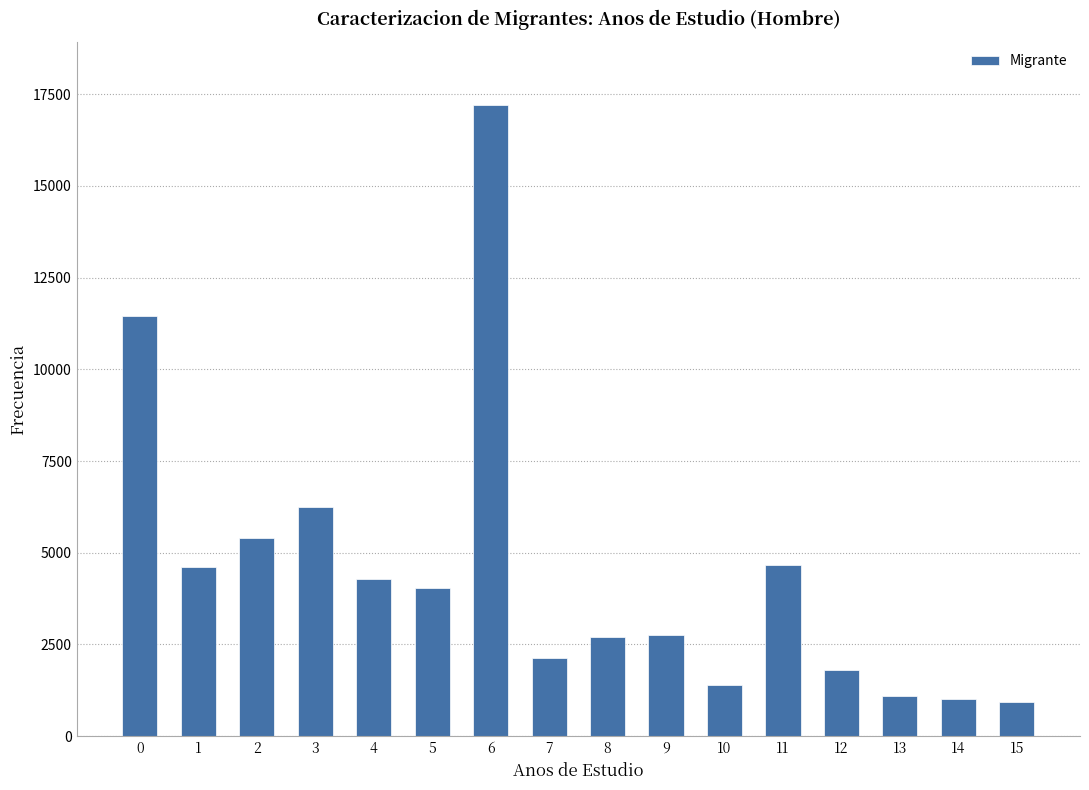

What is the change in value from 1 to 5?

-567